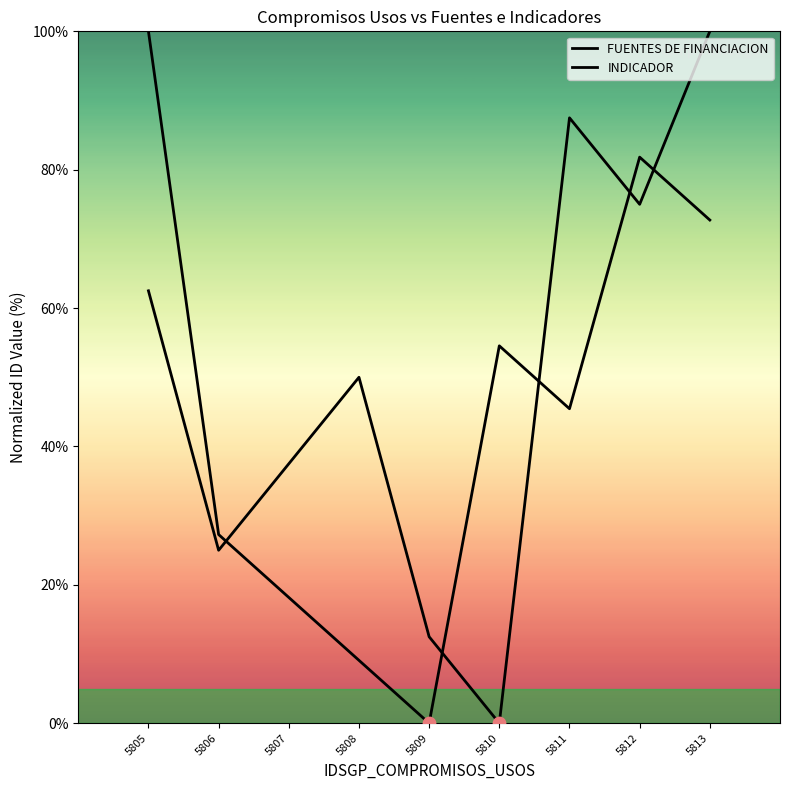

At which category is the sum across all series the highest?

5813